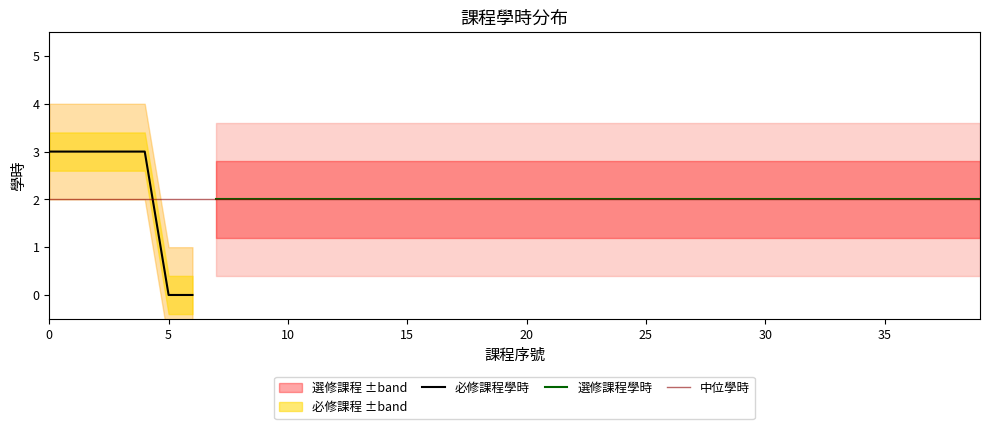

Is it true that the value at 0 is 1?

False